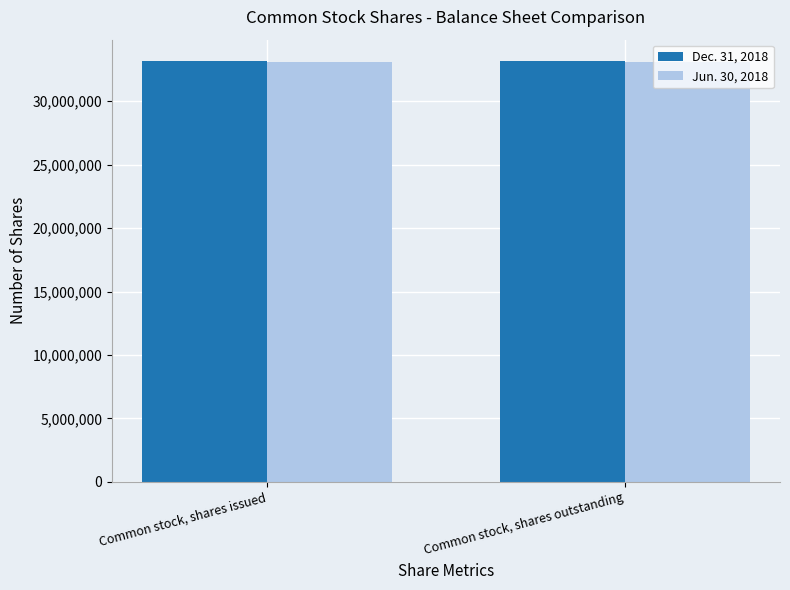

What is the average value of the Dec. 31, 2018 series?

33186665